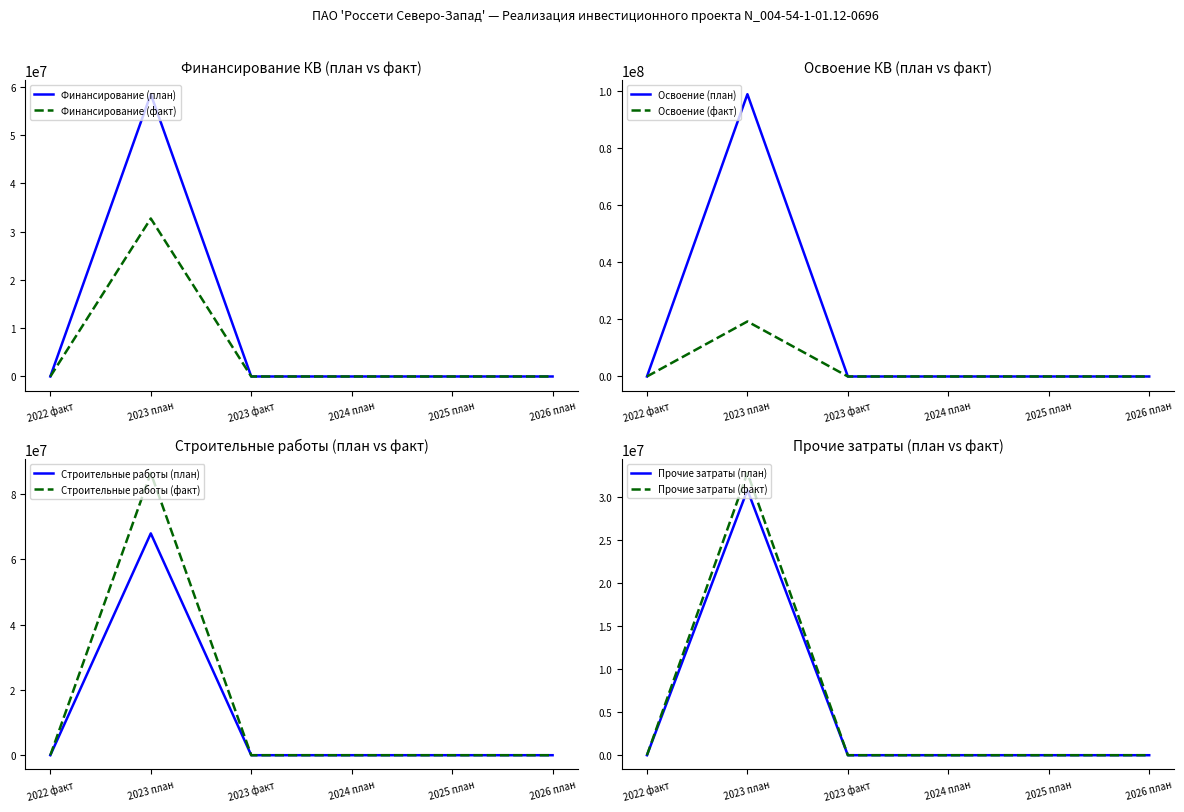

At which label is Финансирование (факт) closest to 49372225?

2022 факт